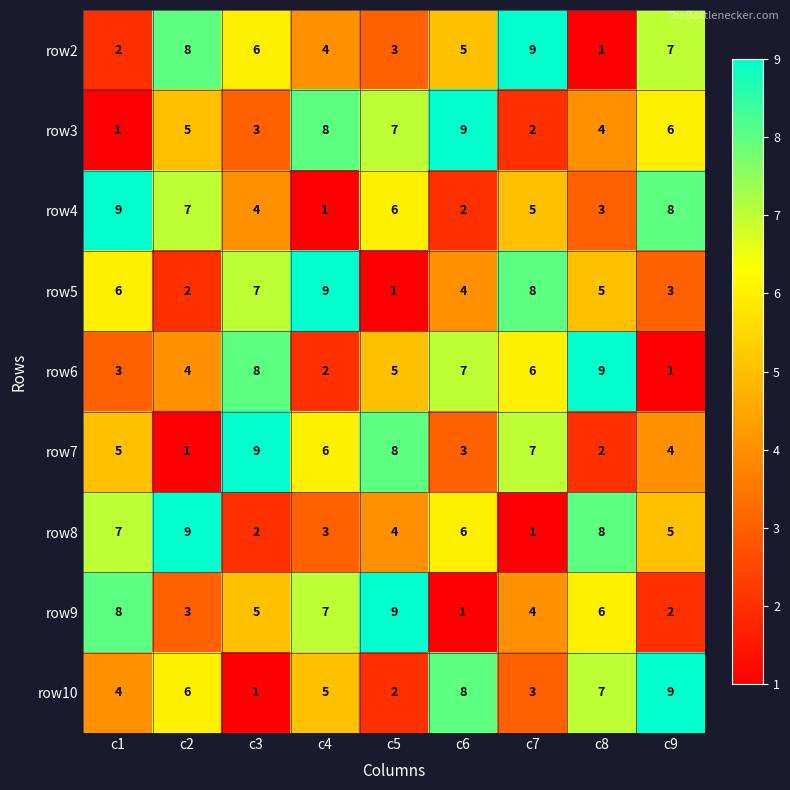

Where does the row6 series first go above 5?

c3